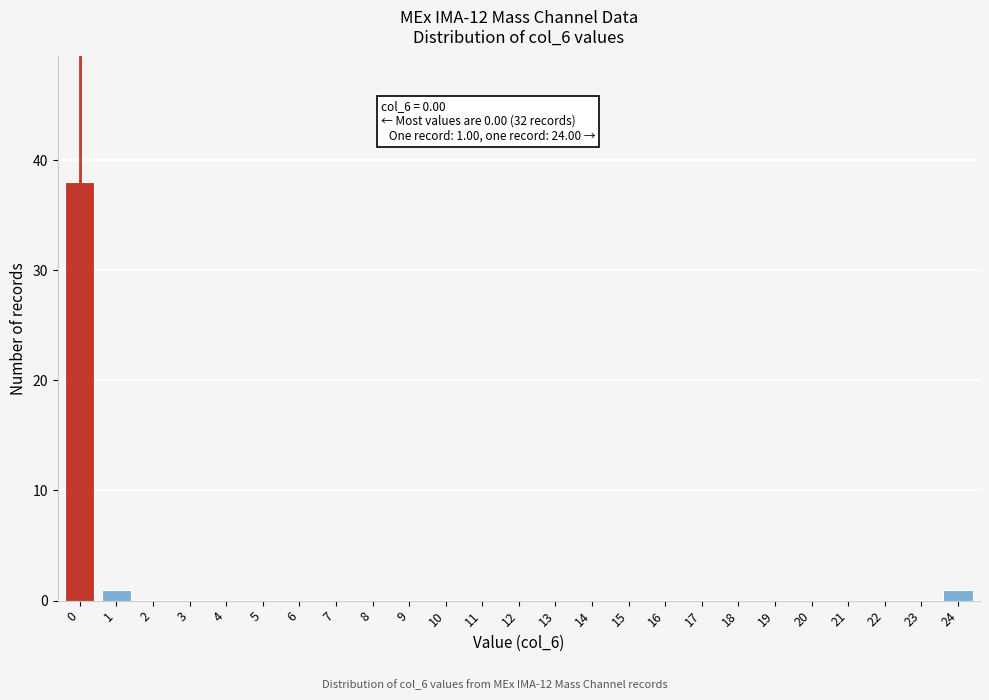

Reading left to right, list all the values displayed in this chart.

0=38	1=1	2=0	3=0	4=0	5=0	6=0	7=0	8=0	9=0	10=0	11=0	12=0	13=0	14=0	15=0	16=0	17=0	18=0	19=0	20=0	21=0	22=0	23=0	24=1